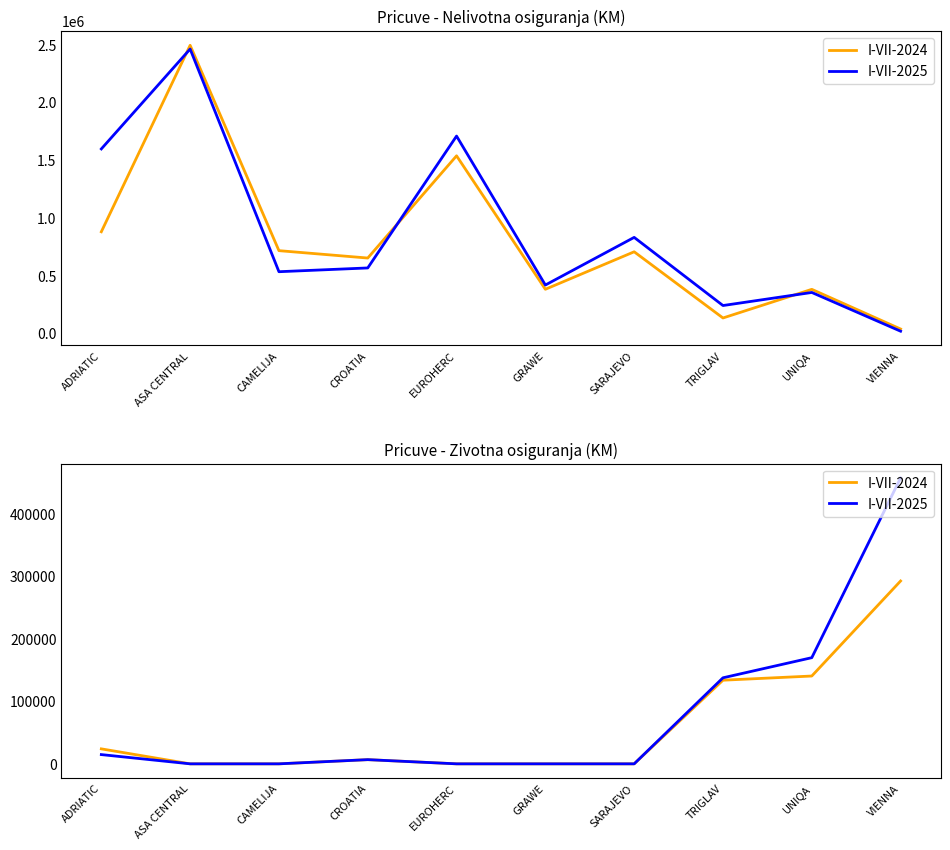

What are all the series names shown in the legend?

I-VII-2024, I-VII-2025